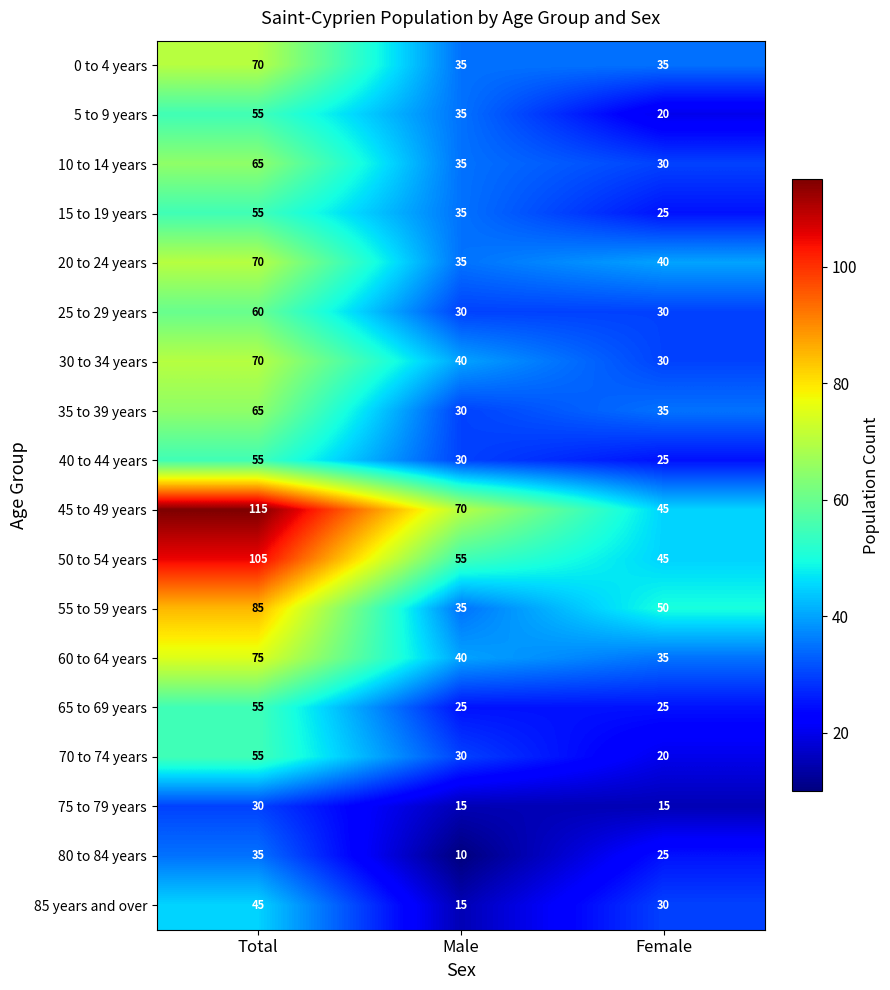

Rank the categories by 40 to 44 years value from lowest to highest.

Female, Male, Total